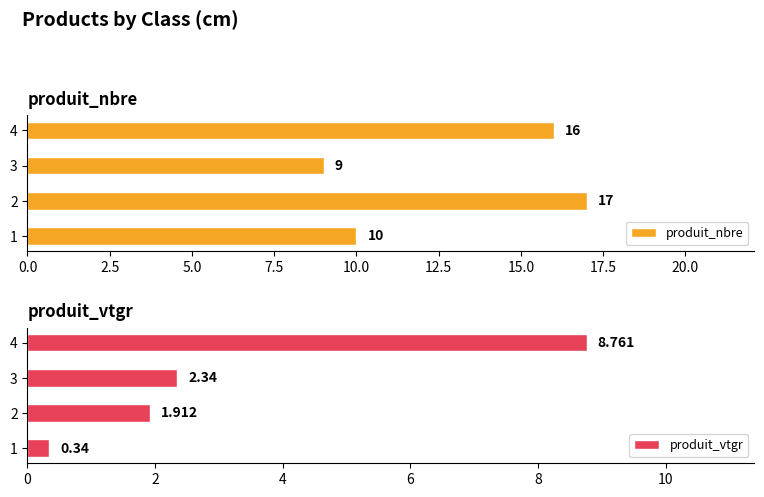

List the labels in order of produit_nbre value, smallest first.

3, 1, 4, 2